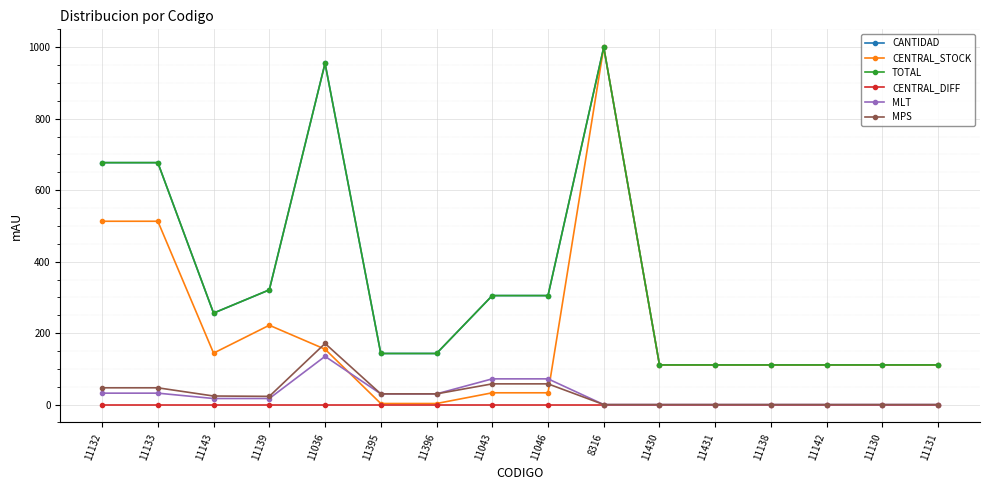

Is this an area chart (filled region under the line)?

No